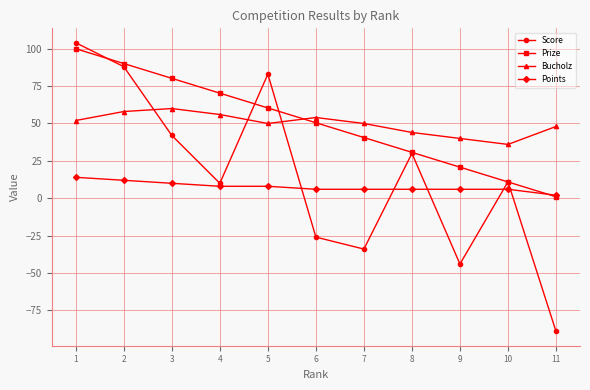

Reading left to right, what are all the values shown in this chart?

Score: 1=104.0	2=88.0	3=42.0	4=10.0	5=83.0	6=-26.0	7=-34.0	8=30.0	9=-44.0	10=11.0	11=-89.0
Prize: 1=100.0	2=90.1	3=80.2	4=70.3	5=60.4	6=50.5	7=40.6	8=30.7	9=20.8	10=10.9	11=1.0
Bucholz: 1=52.0	2=58.0	3=60.0	4=56.0	5=50.0	6=54.0	7=50.0	8=44.0	9=40.0	10=36.0	11=48.0
Points: 1=14.0	2=12.0	3=10.0	4=8.0	5=8.0	6=6.0	7=6.0	8=6.0	9=6.0	10=6.0	11=2.0